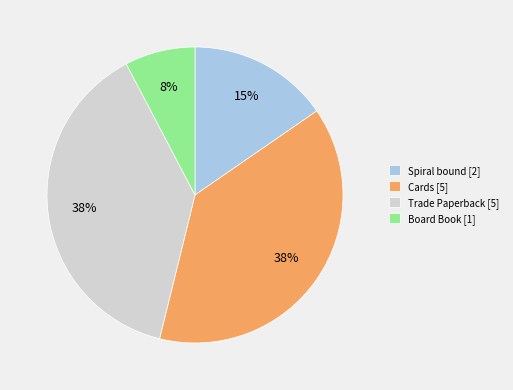

Which category has the smallest portion of the pie?

Board Book